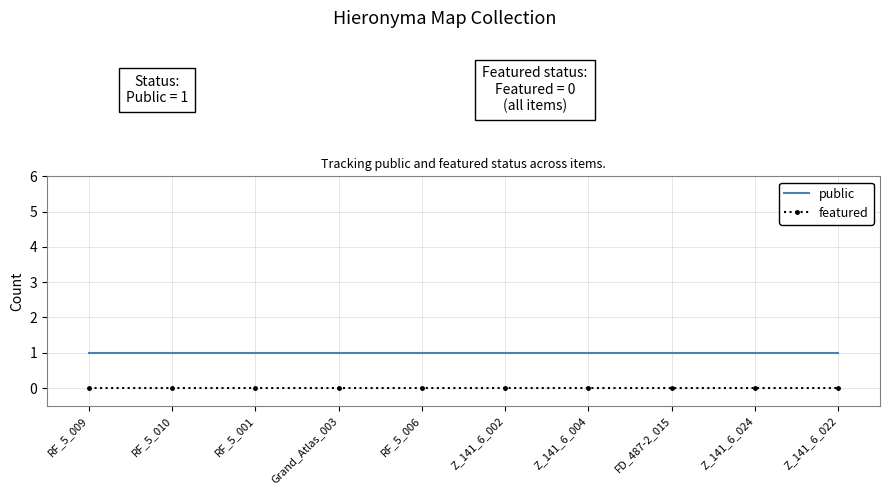

What is the maximum value shown in the chart?

1